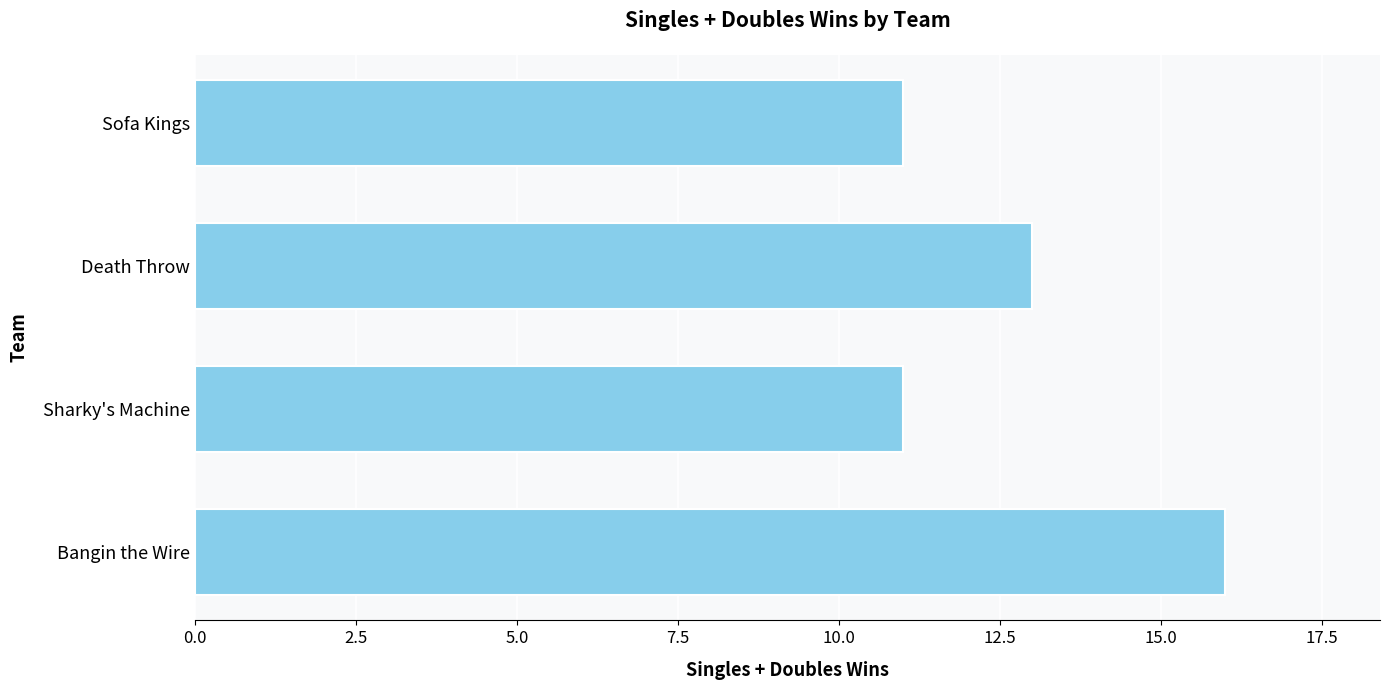

Read the value at Bangin the Wire.

16